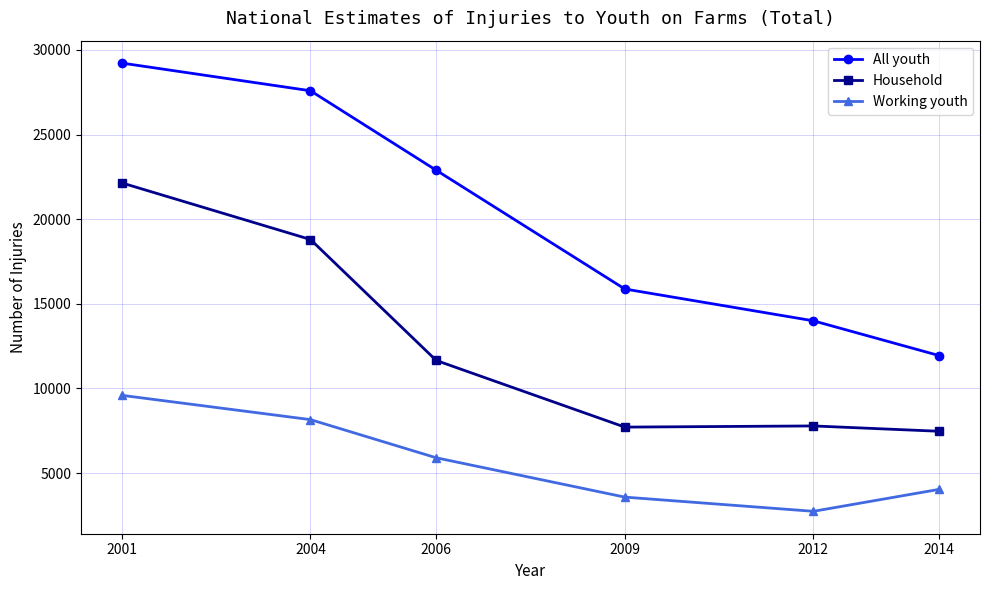

The value of Household at 2004 is 11439. True or false?

False